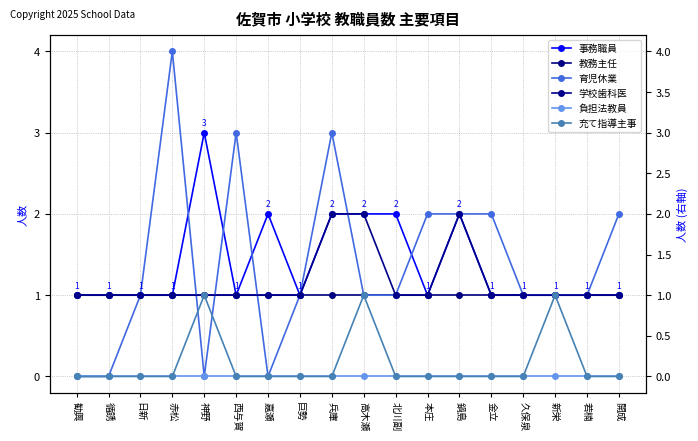

Between 勧興 and 西与賀, which is larger?

勧興